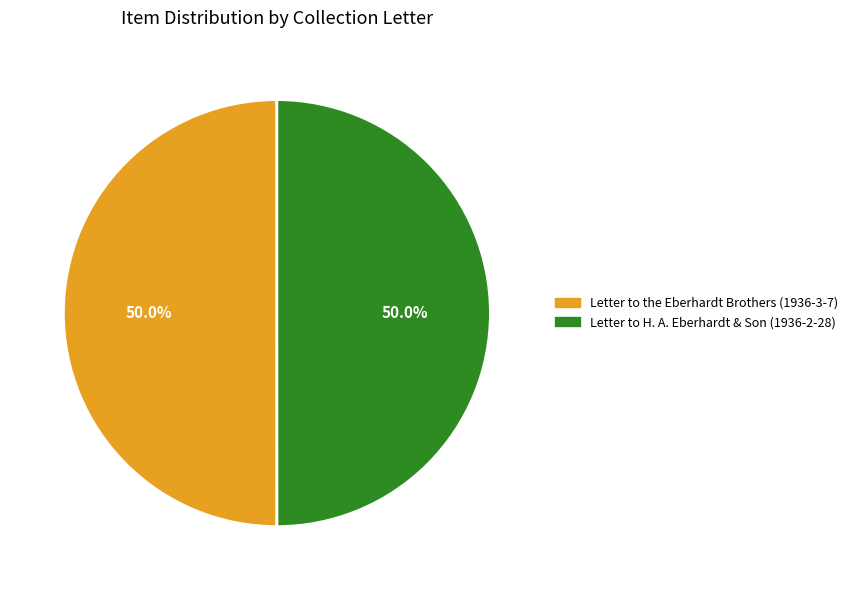

What is the ratio of the value at Letter to H. A. Eberhardt & Son (1936-2-28) to the value at Letter to the Eberhardt Brothers (1936-3-7)?

1.0